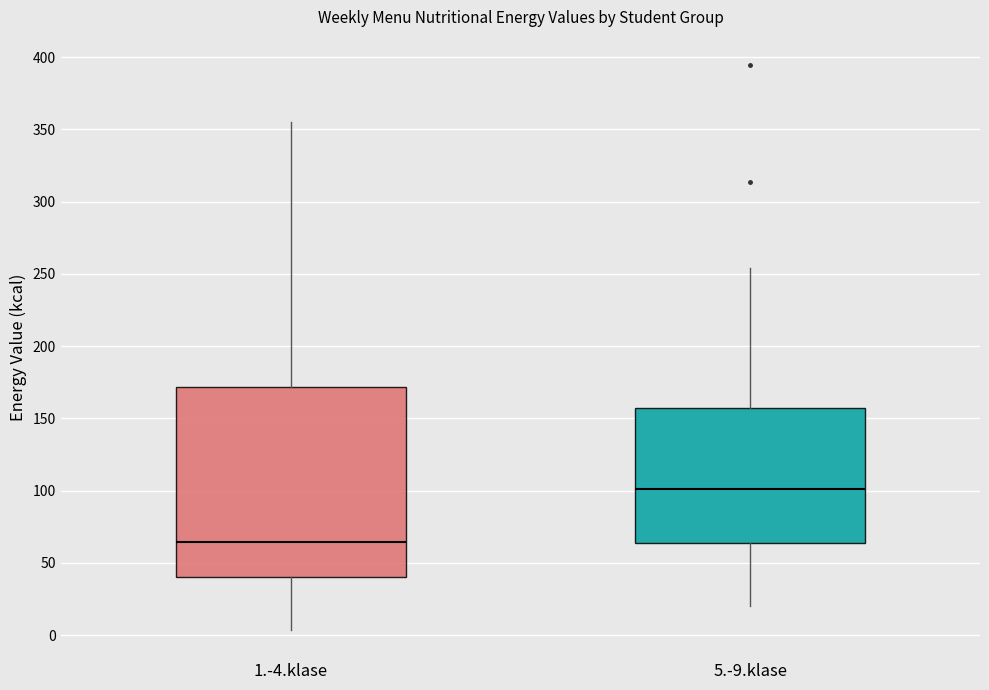

Which box has the highest median line?

5.-9.klase